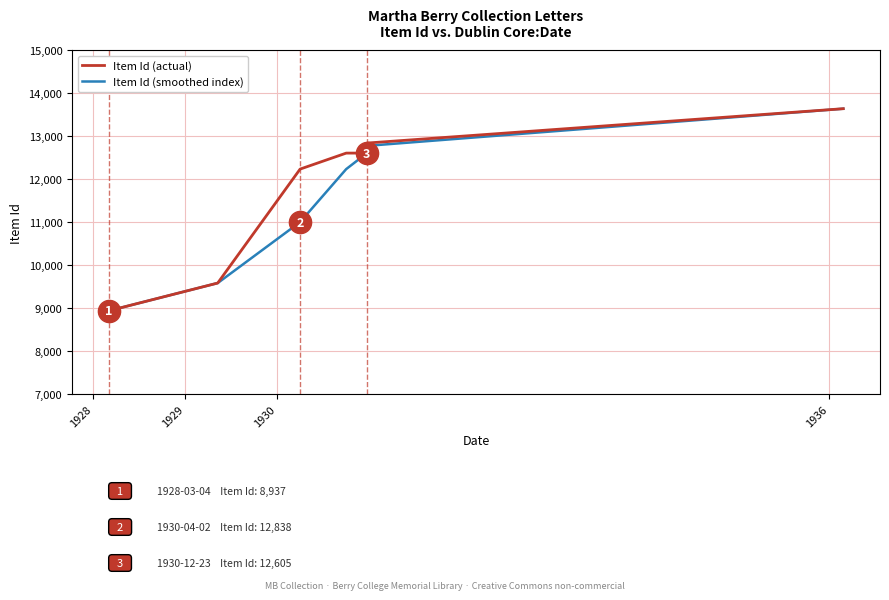

What is the label of the 3rd point from the left?

1930